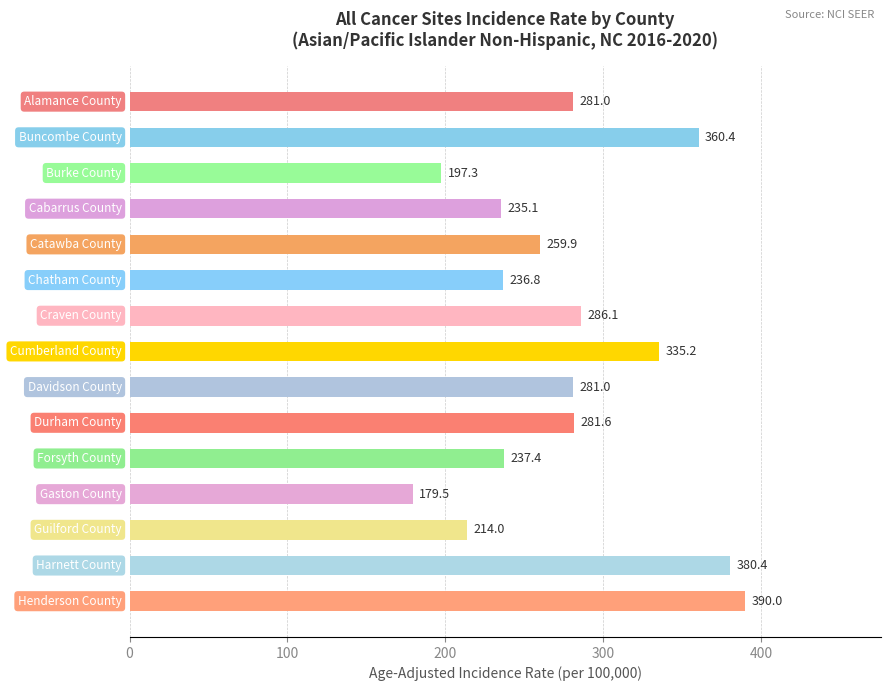

What is the value of the 2nd bar from the top?

360.4